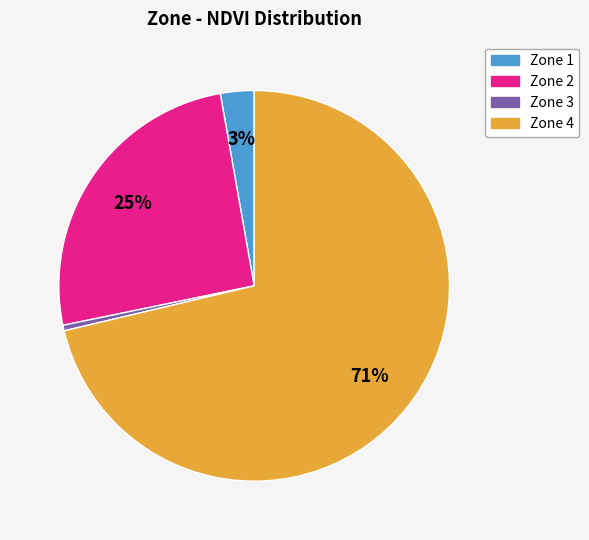

Which has a higher value, Zone 2 or Zone 1?

Zone 2